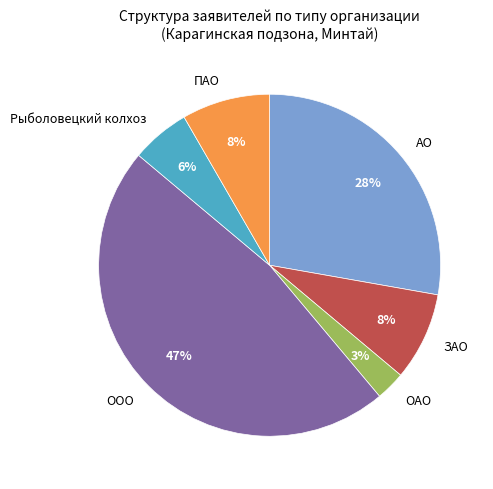

Do АО and Рыболовецкий колхоз together represent more than half of the pie?

No